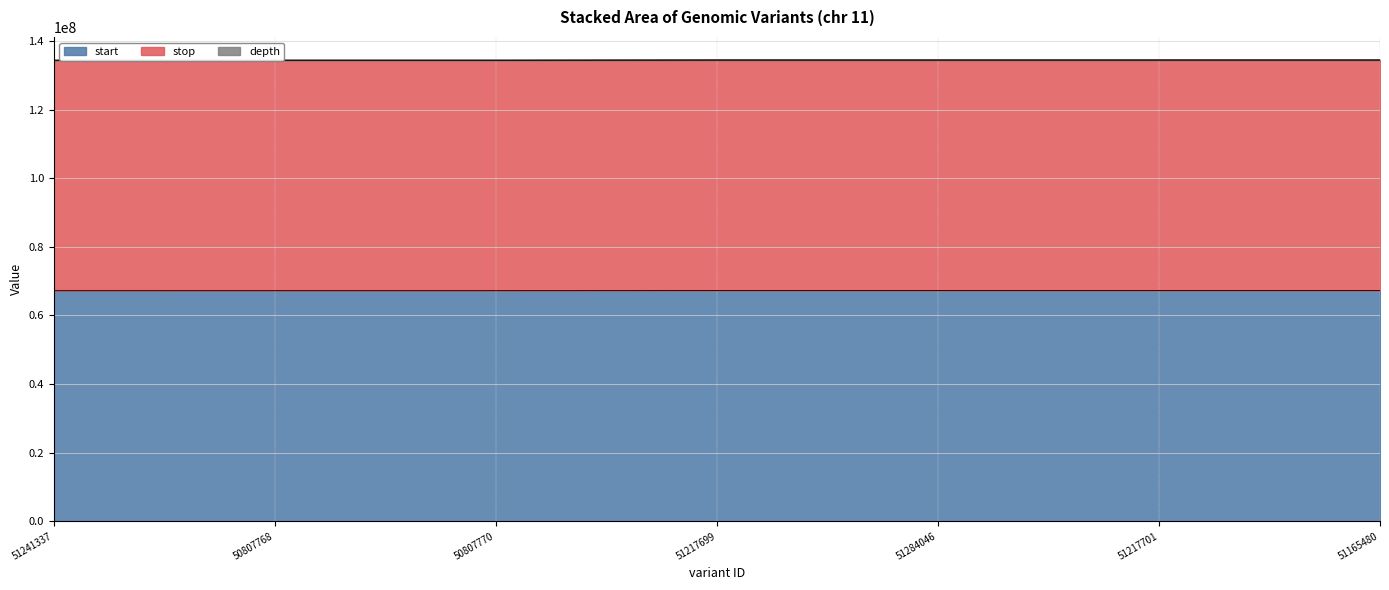

What is the highest value of the start series?

67252542